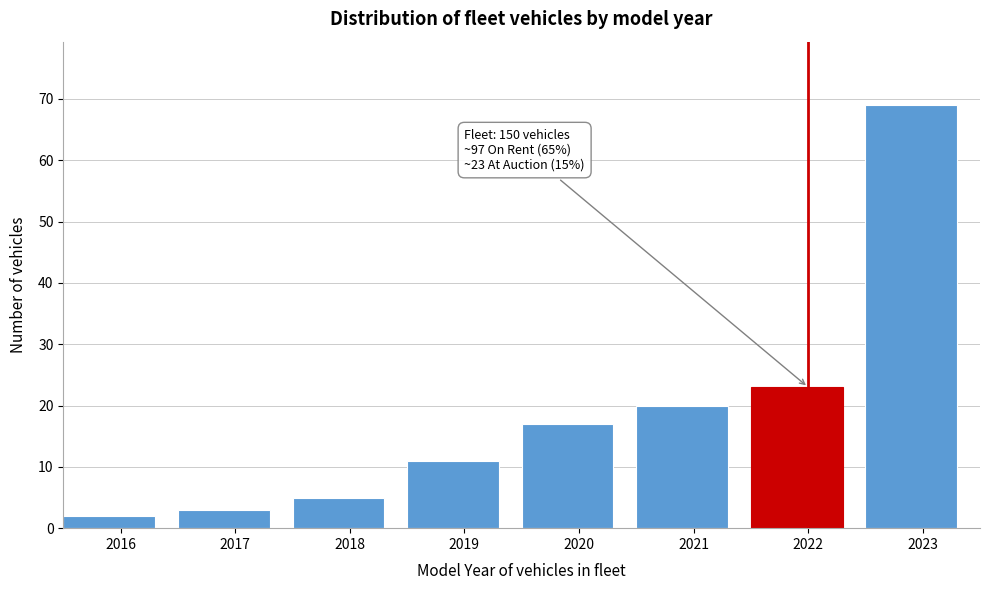

Reading left to right, extract all data points from this chart.

2	3	5	11	17	20	23	69